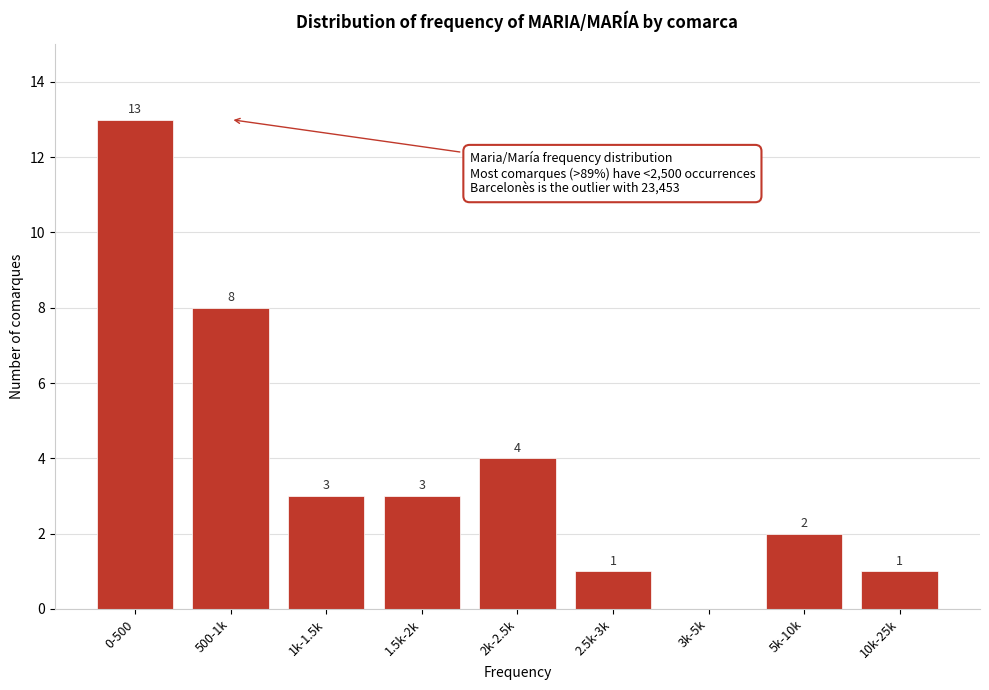

Reading left to right, list all the values displayed in this chart.

0-500=13	500-1k=8	1k-1.5k=3	1.5k-2k=3	2k-2.5k=4	2.5k-3k=1	3k-5k=0	5k-10k=2	10k-25k=1